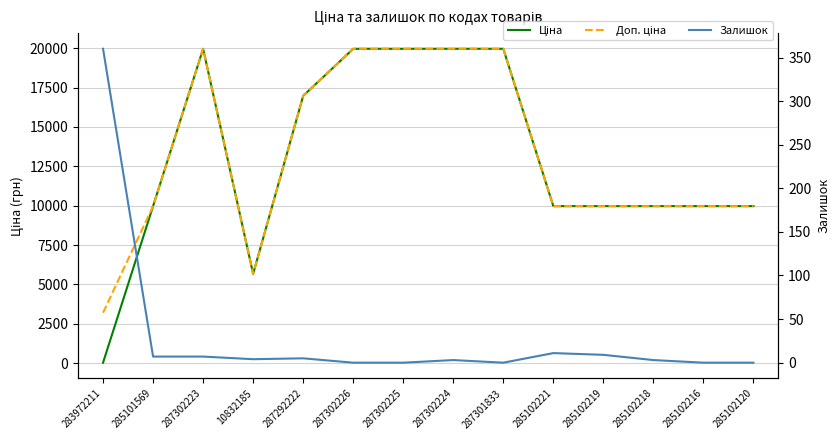

At which category is the sum across all series the highest?

287302223